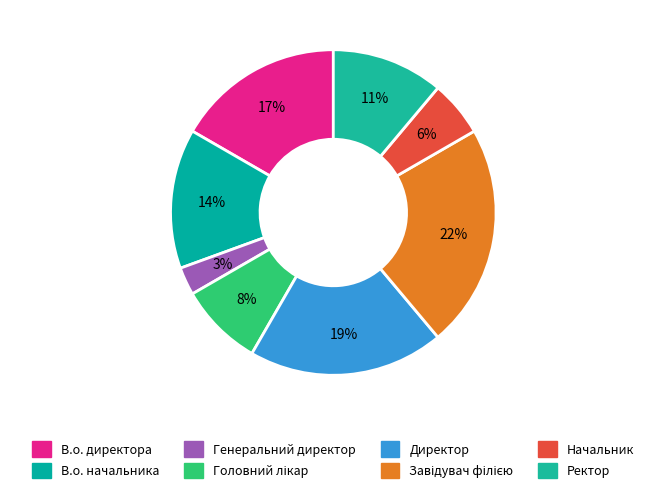

How many slices are in this pie chart?

8